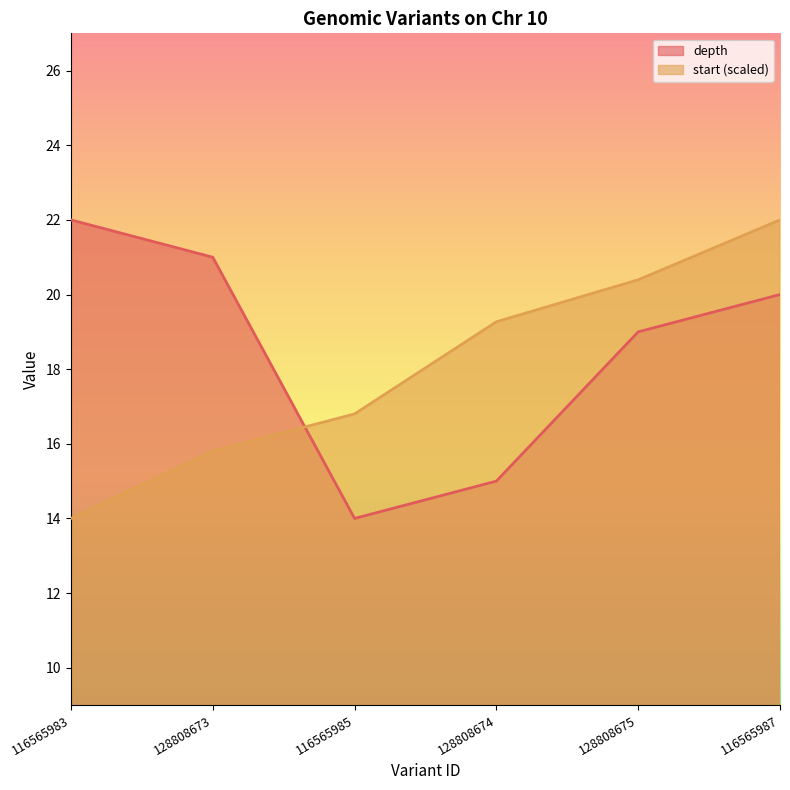

Reading right to left, extract all data points from this chart.

depth: 116565987=20.0	128808675=19.0	128808674=15.0	116565985=14.0	128808673=21.0	116565983=22.0
start: 116565987=22.0	128808675=20.4	128808674=19.3	116565985=16.8	128808673=15.8	116565983=14.0